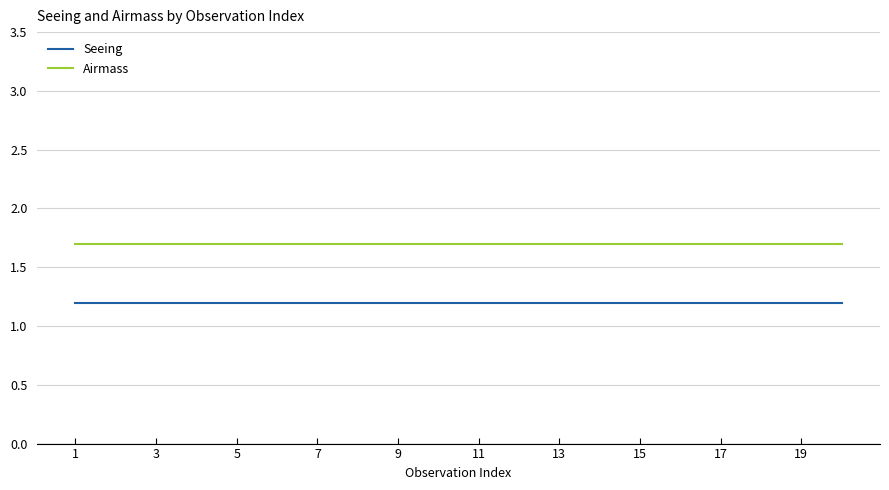

What is the minimum value for Airmass?

1.7